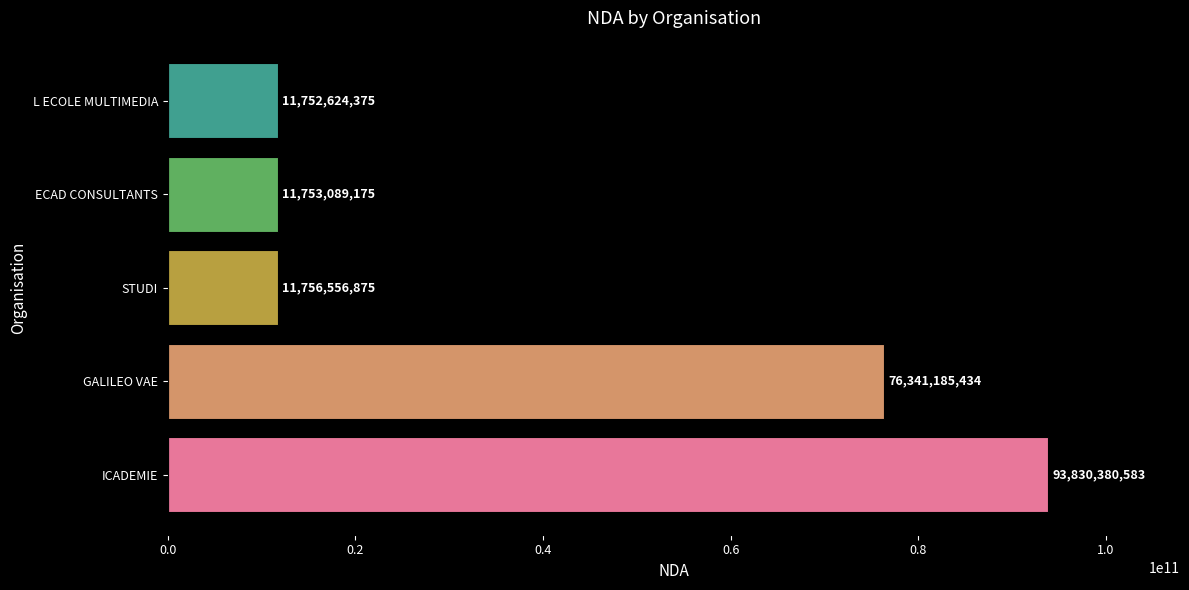

The value at ECAD CONSULTANTS is 18573638507. True or false?

False